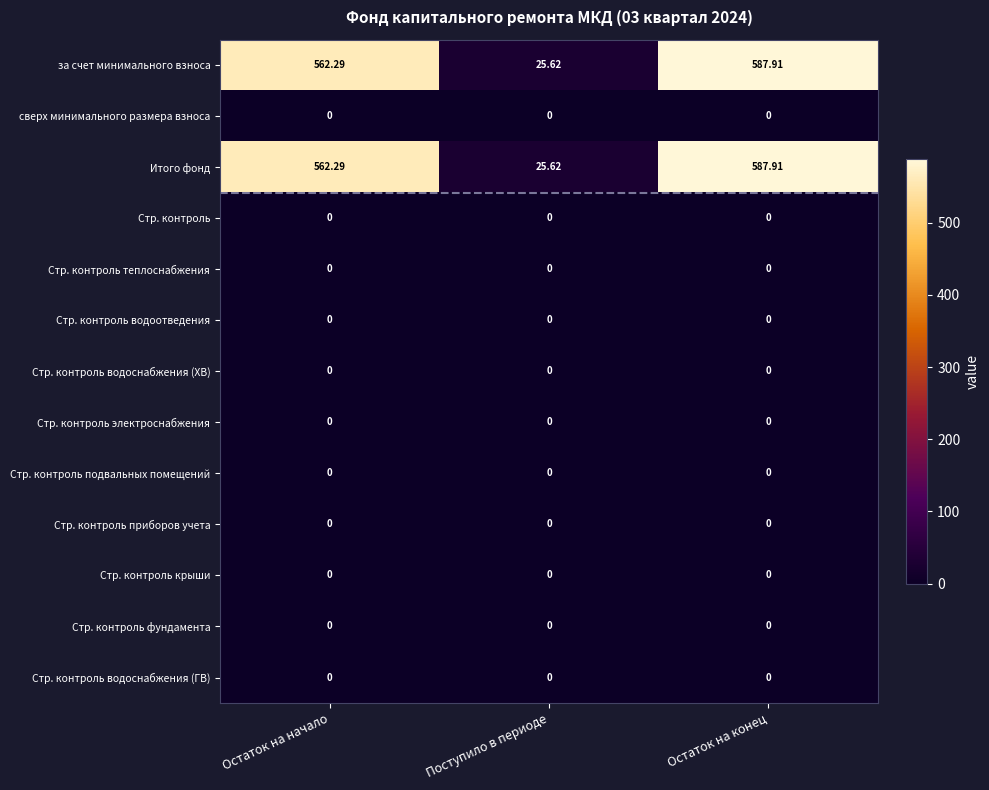

At which category is the sum across all series the highest?

Остаток на конец